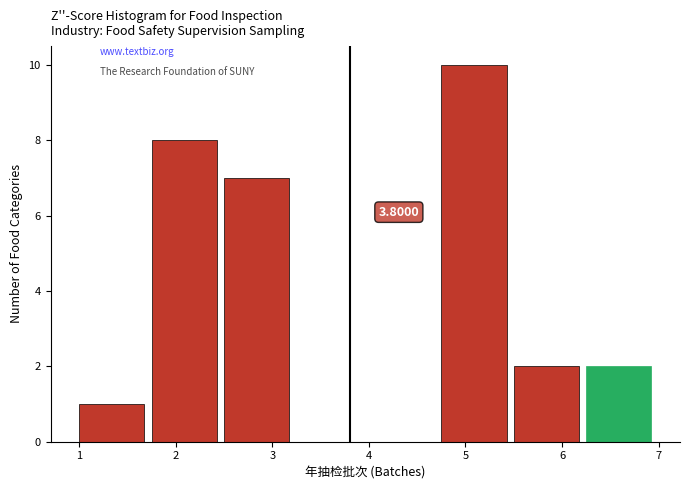

Which range on the x-axis has the tallest bar?

4.75 to 5.50